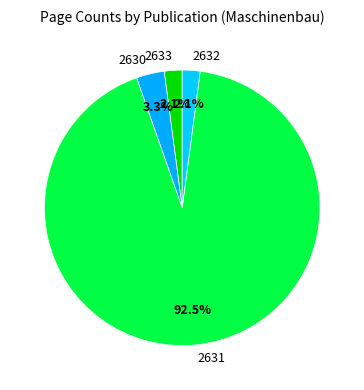

What is the largest slice in the pie chart?

2631